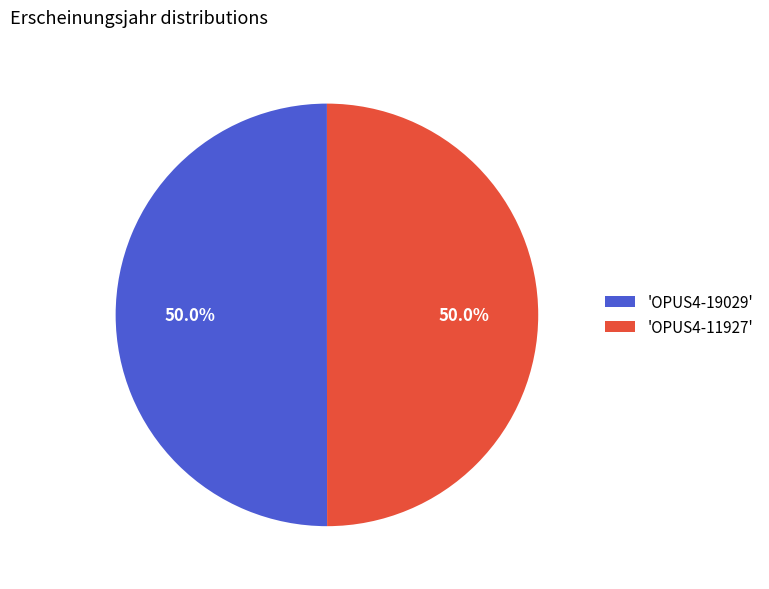

What percentage do 'OPUS4-11927' and 'OPUS4-19029' together represent?

100.0%